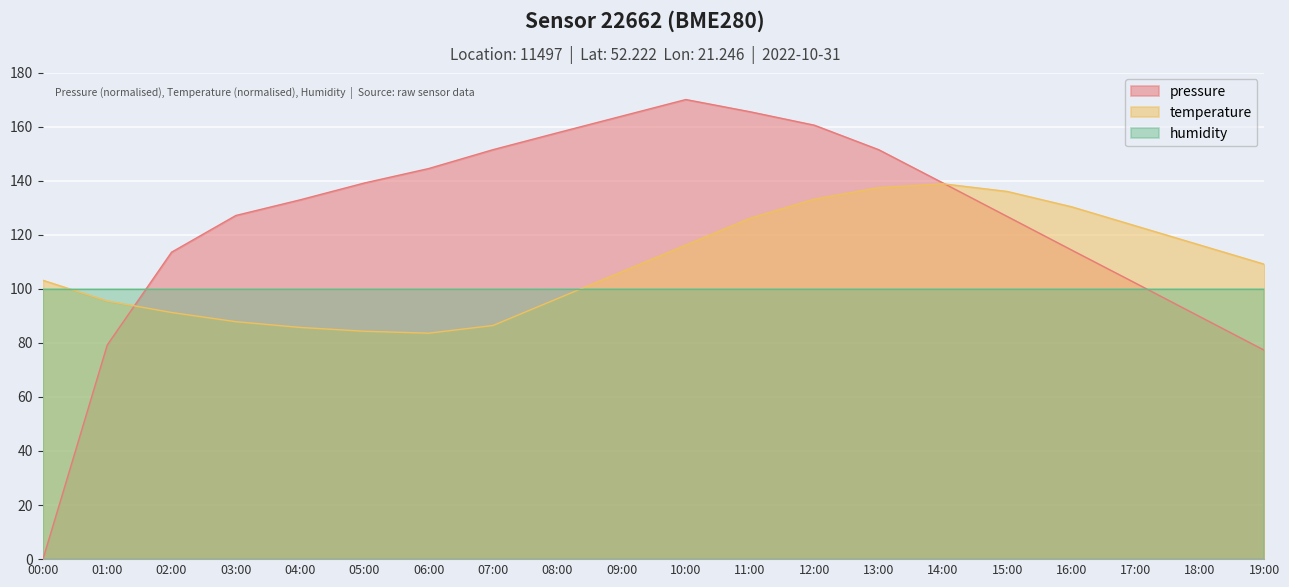

At which category does the chart reach its minimum across all series?

00:00